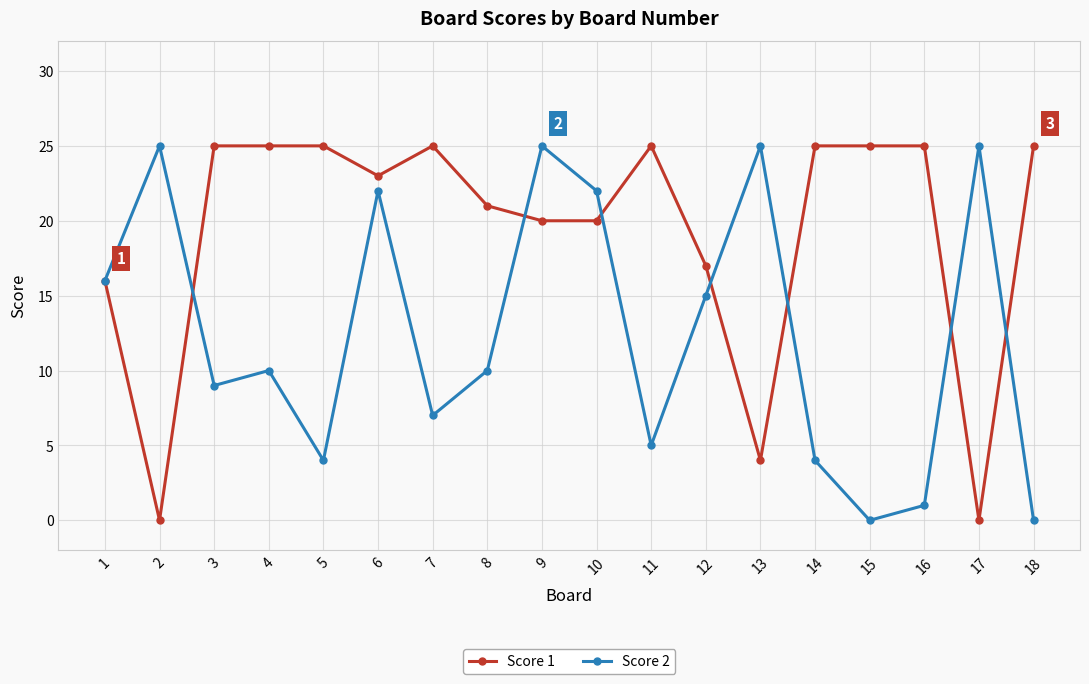

What is the sum of all Score 1 values?

346